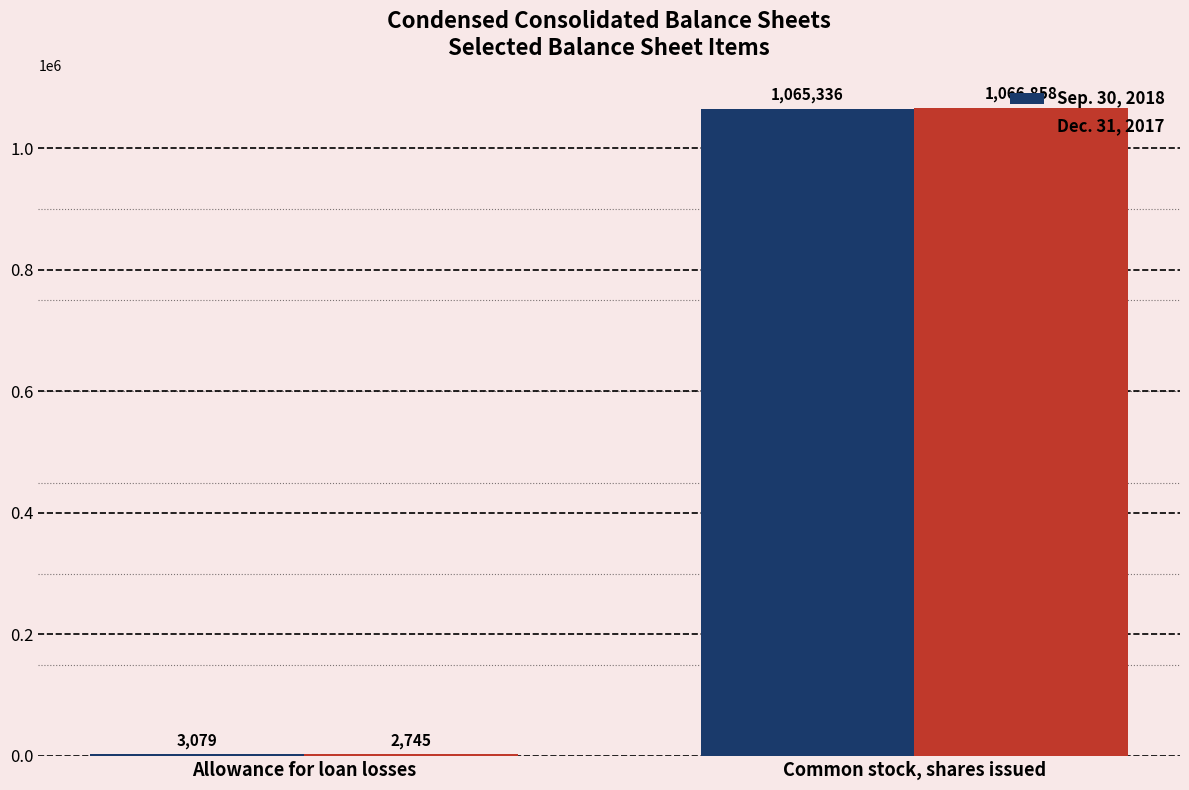

Which series changed the most between Allowance for loan losses and Common stock, shares issued?

Dec. 31, 2017